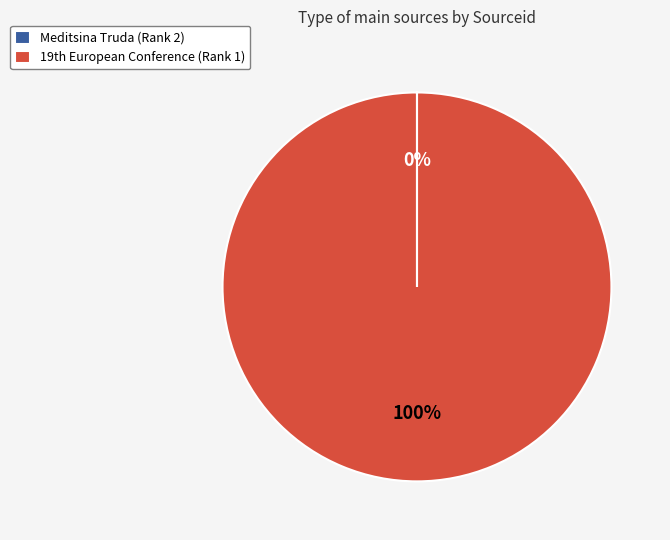

Which category has the biggest portion of the pie?

19th European Conference (Rank 1)